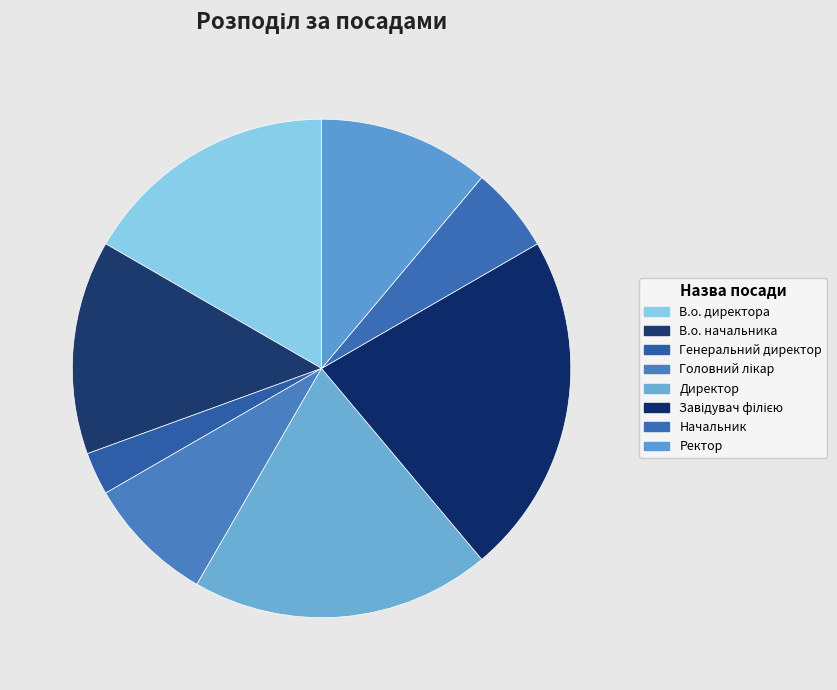

Between Директор and Ректор, which is larger?

Директор